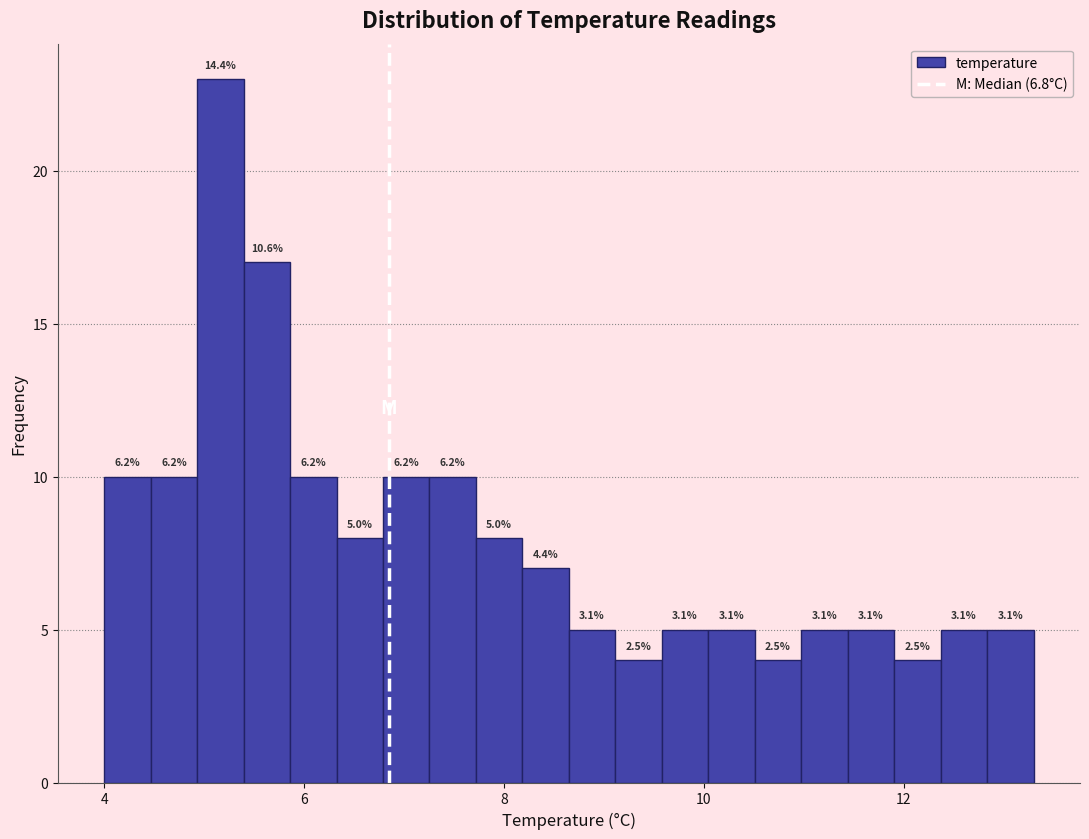

Read against the x-axis, roughly where is the centre of the tallest bar?

5.2